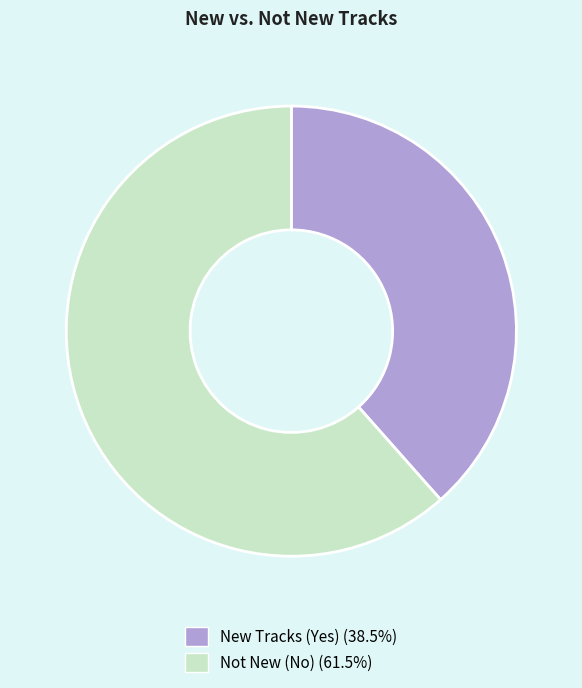

Does Not New (No) (61.5%) account for over 50% of the chart?

Yes